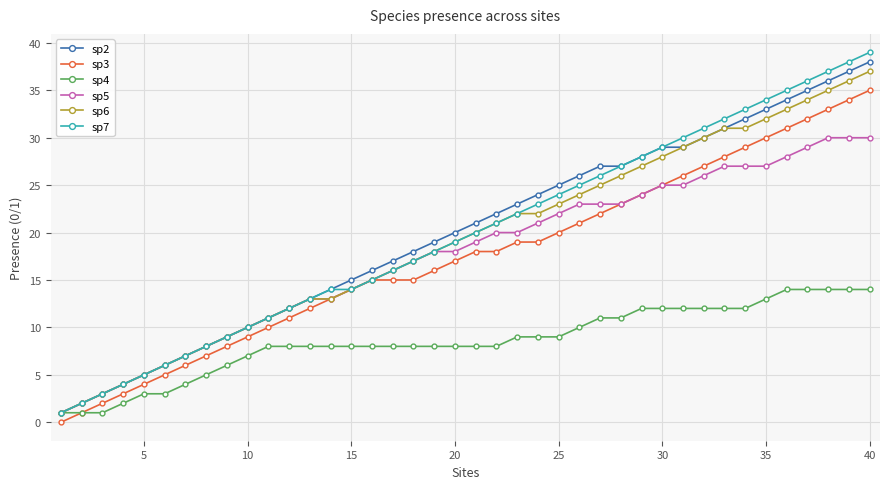

Which series has the widest spread of values?

sp7